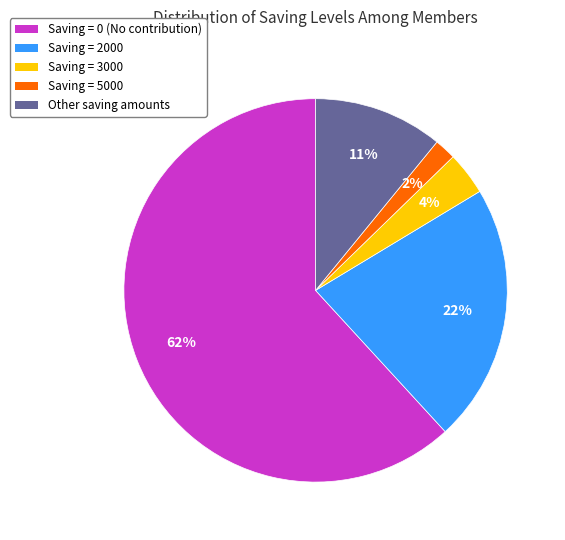

Which slice is the smallest?

Saving = 5000